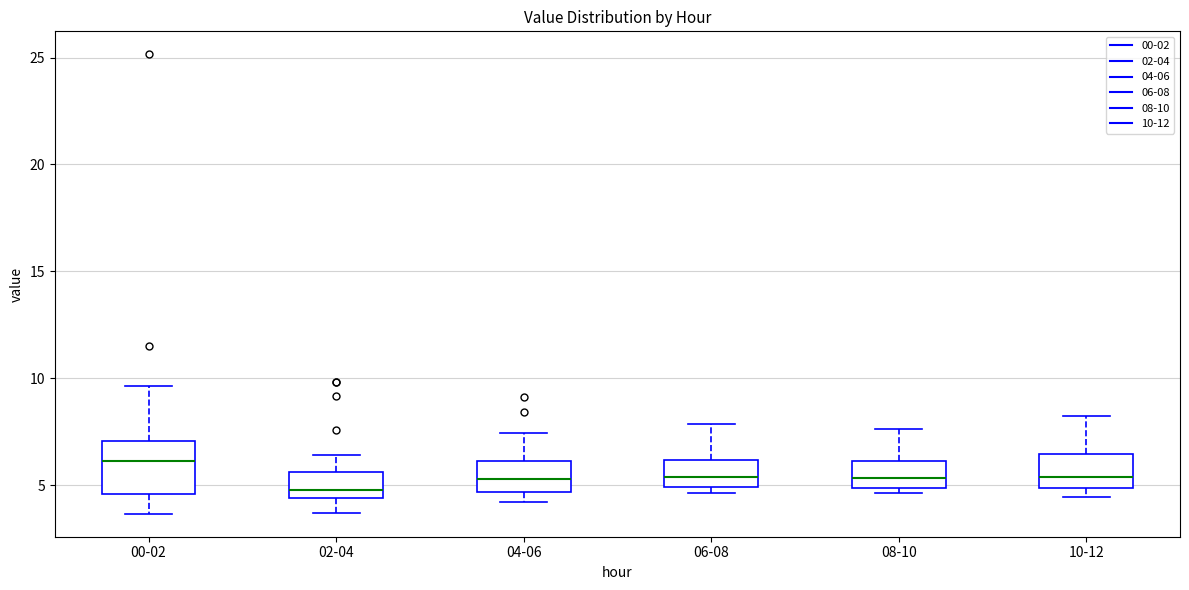

Which box is the tallest, from its lower edge to its upper edge?

00-02